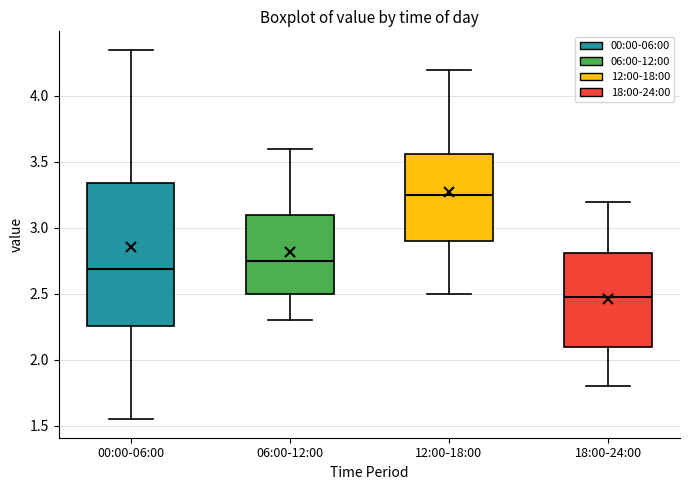

Where is the upper edge of the box for 12:00-18:00 on the y-axis? The values are not printed on the chart, so give them approximately, as read against the axis.

3.55